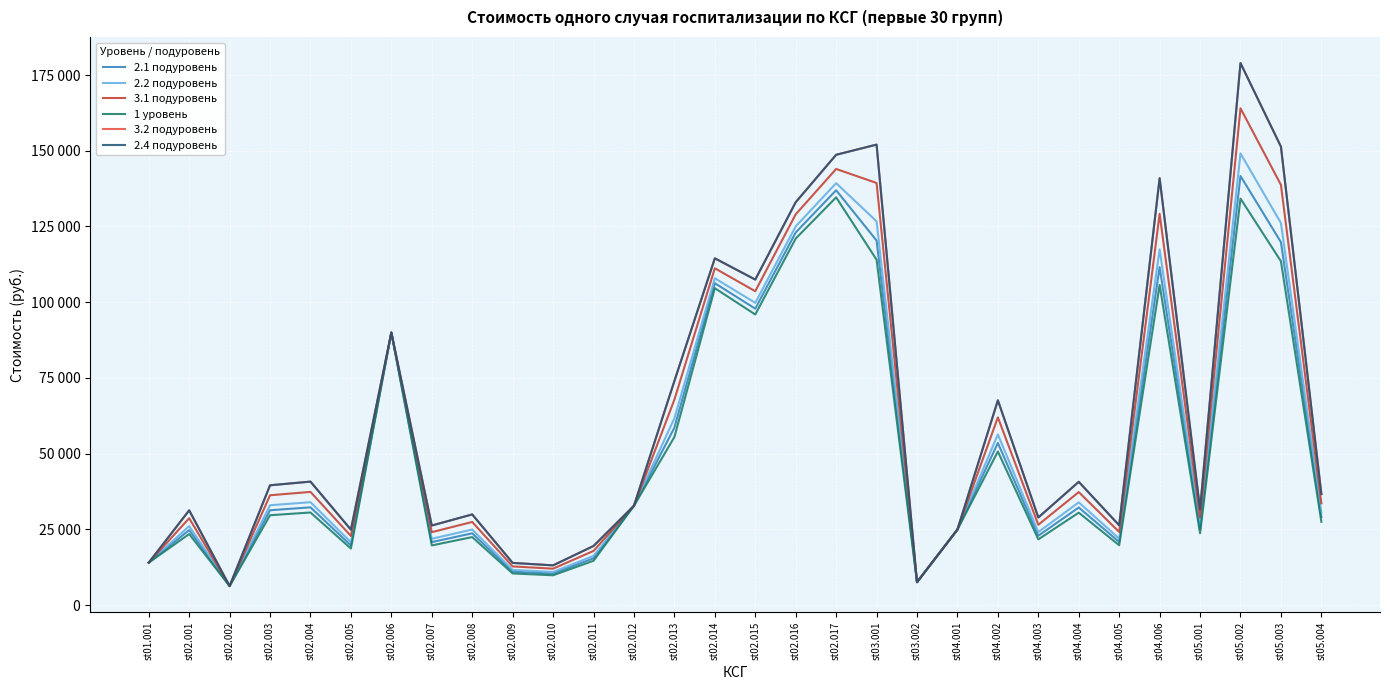

What is the total value across all series at st02.011?

103227.0